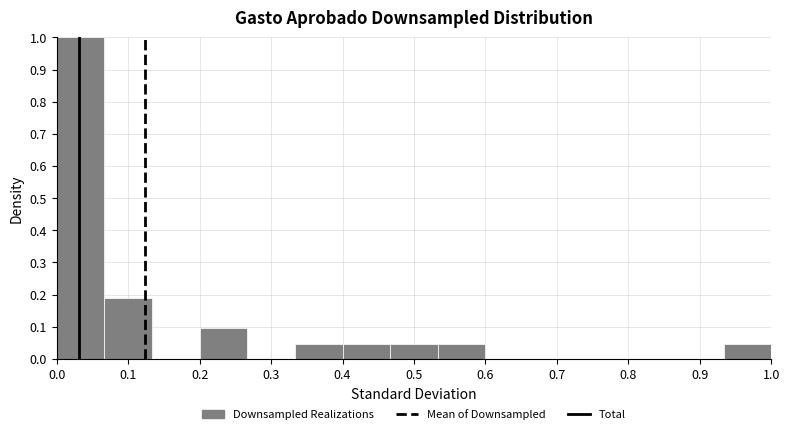

What is the height of the bar covering 0.53 to 0.60 on the x-axis? Neither the bar edges nor the heights are printed on the chart, so give them approximately, as read against the axes.

0.05